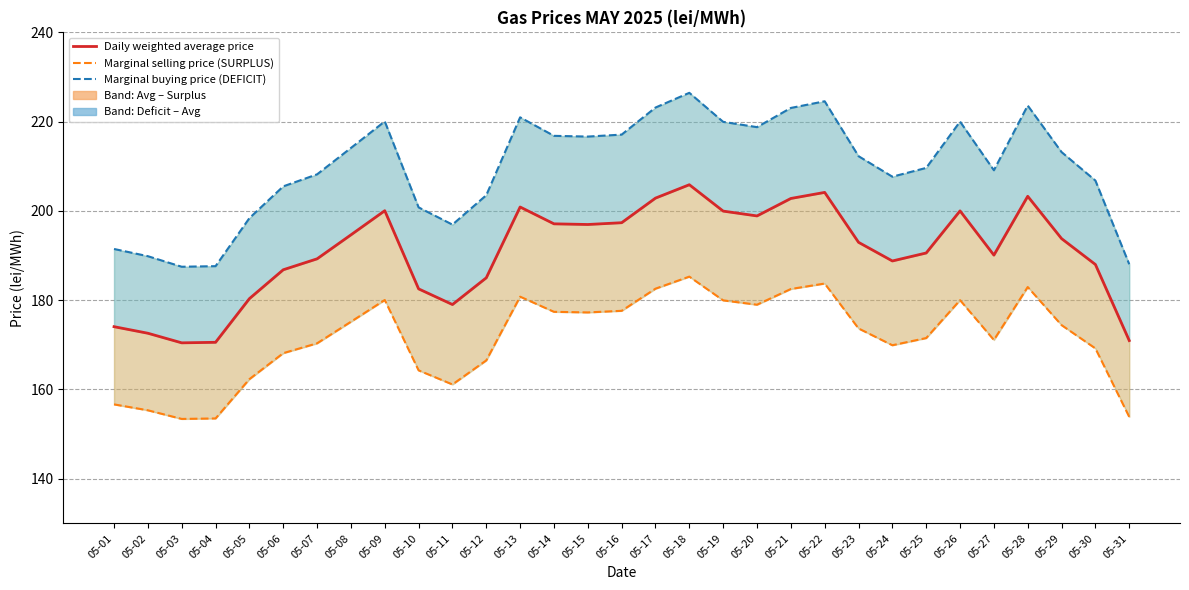

Reading left to right, list all the values displayed in this chart.

Daily weighted average price: 174.1	172.6	170.4	170.6	180.3	186.8	189.3	194.6	200.1	182.5	179.0	185.0	200.9	197.1	197.0	197.4	202.9	205.9	200.0	198.9	202.8	204.2	193.0	188.8	190.6	200.0	190.1	203.3	193.8	188.0	171.0
Marginal selling price (SURPLUS): 156.7	155.3	153.4	153.5	162.3	168.1	170.3	175.2	180.0	164.3	161.1	166.5	180.8	177.4	177.3	177.6	182.6	185.3	180.0	179.0	182.5	183.7	173.7	169.9	171.5	180.0	171.1	183.0	174.4	169.2	153.9
Marginal buying price (DEFICIT): 191.5	189.9	187.5	187.6	198.4	205.5	208.2	214.1	220.1	200.8	196.9	203.5	221.0	216.8	216.7	217.1	223.2	226.5	220.0	218.8	223.1	224.6	212.3	207.7	209.6	220.0	209.1	223.6	213.2	206.8	188.1